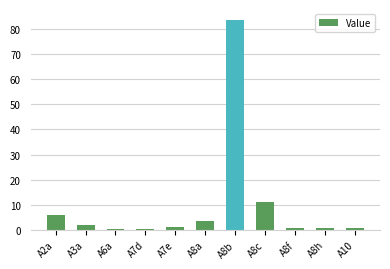

What position from the right is A8c?

4